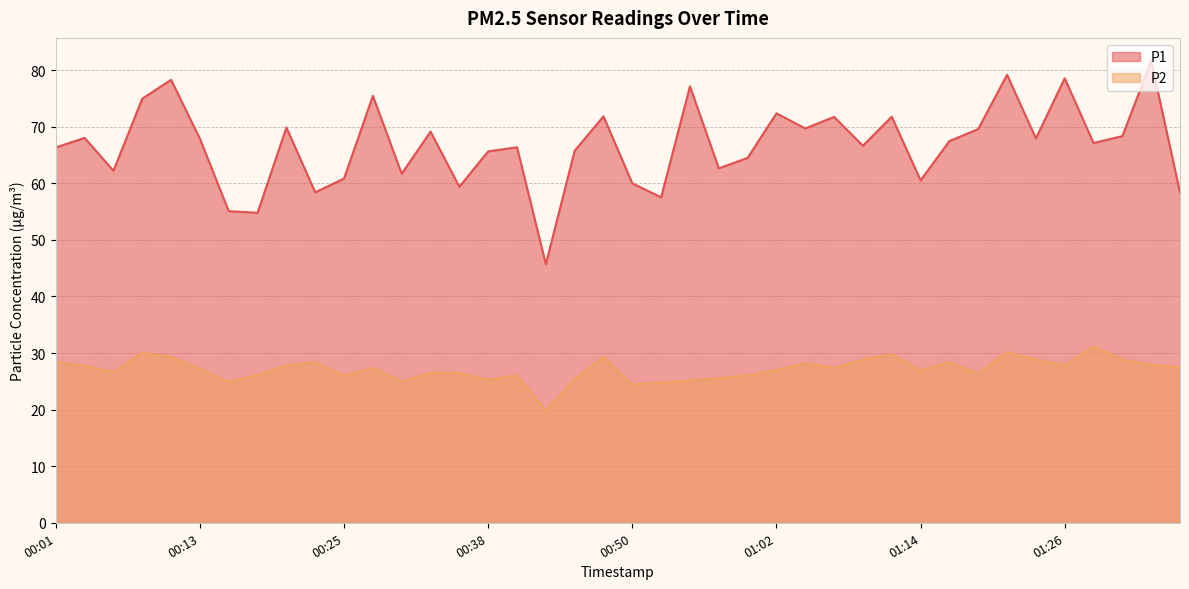

At which category is the sum across all series the highest?

01:34